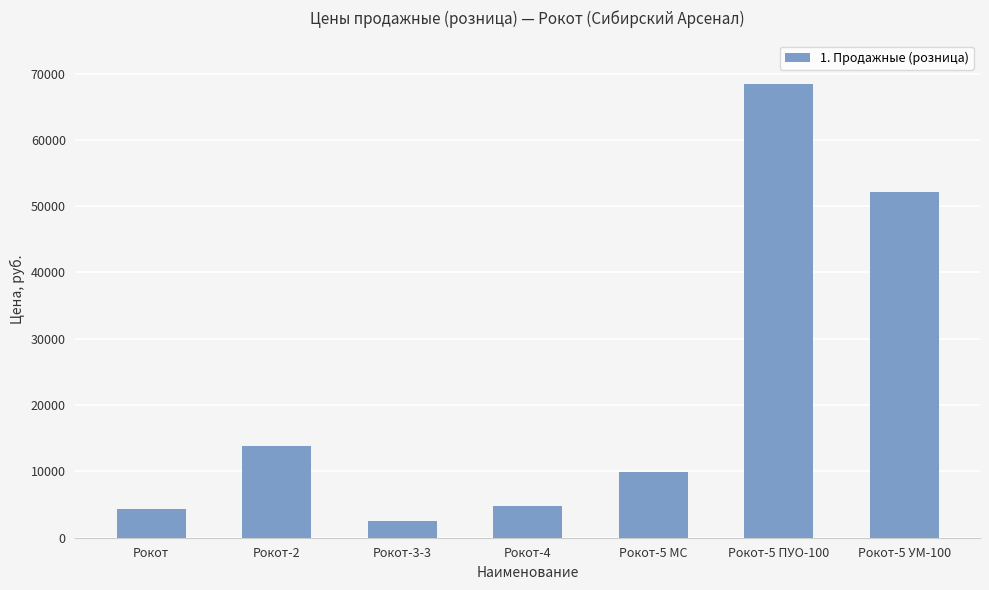

Count the number of data series in this chart.

1